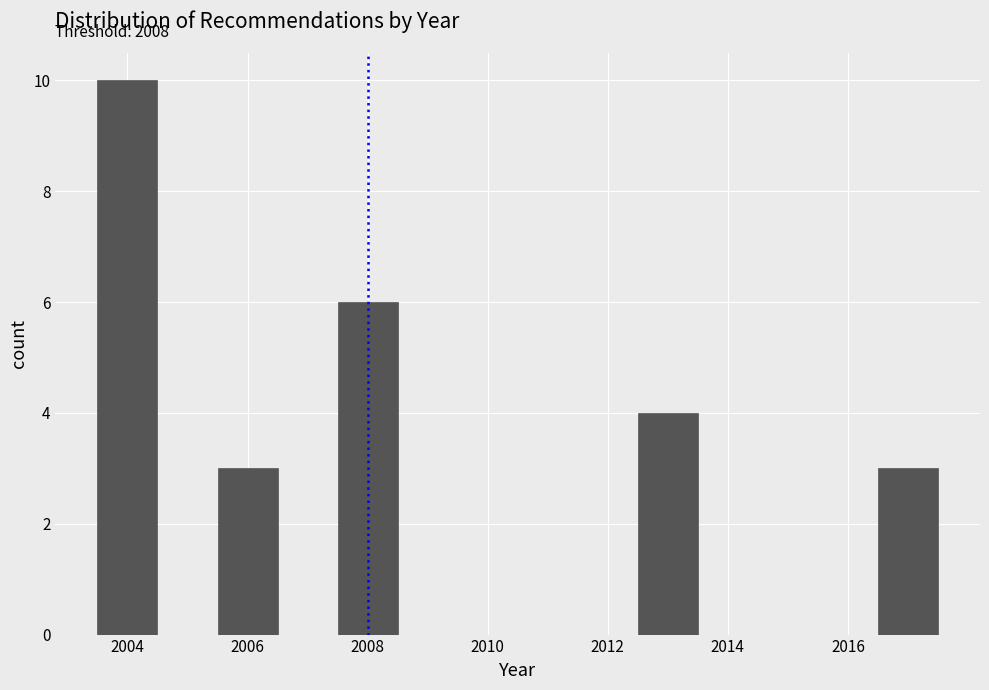

Which range on the x-axis has the tallest bar?

2003.5 to 2004.5